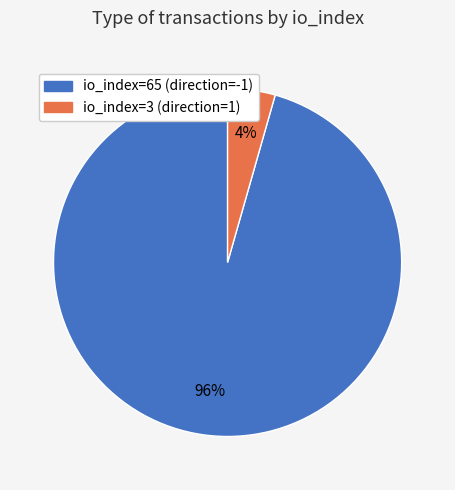

Between io_index=3 (direction=1) and io_index=65 (direction=-1), which is larger?

io_index=65 (direction=-1)